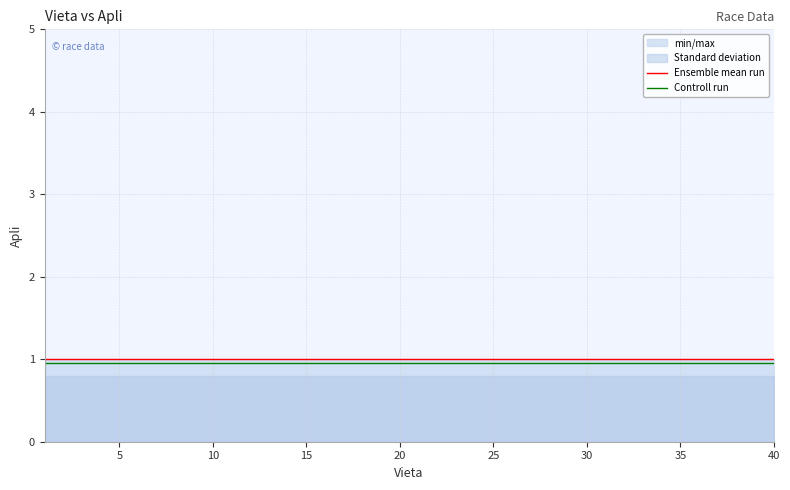

Does the chart have visible grid lines?

Yes